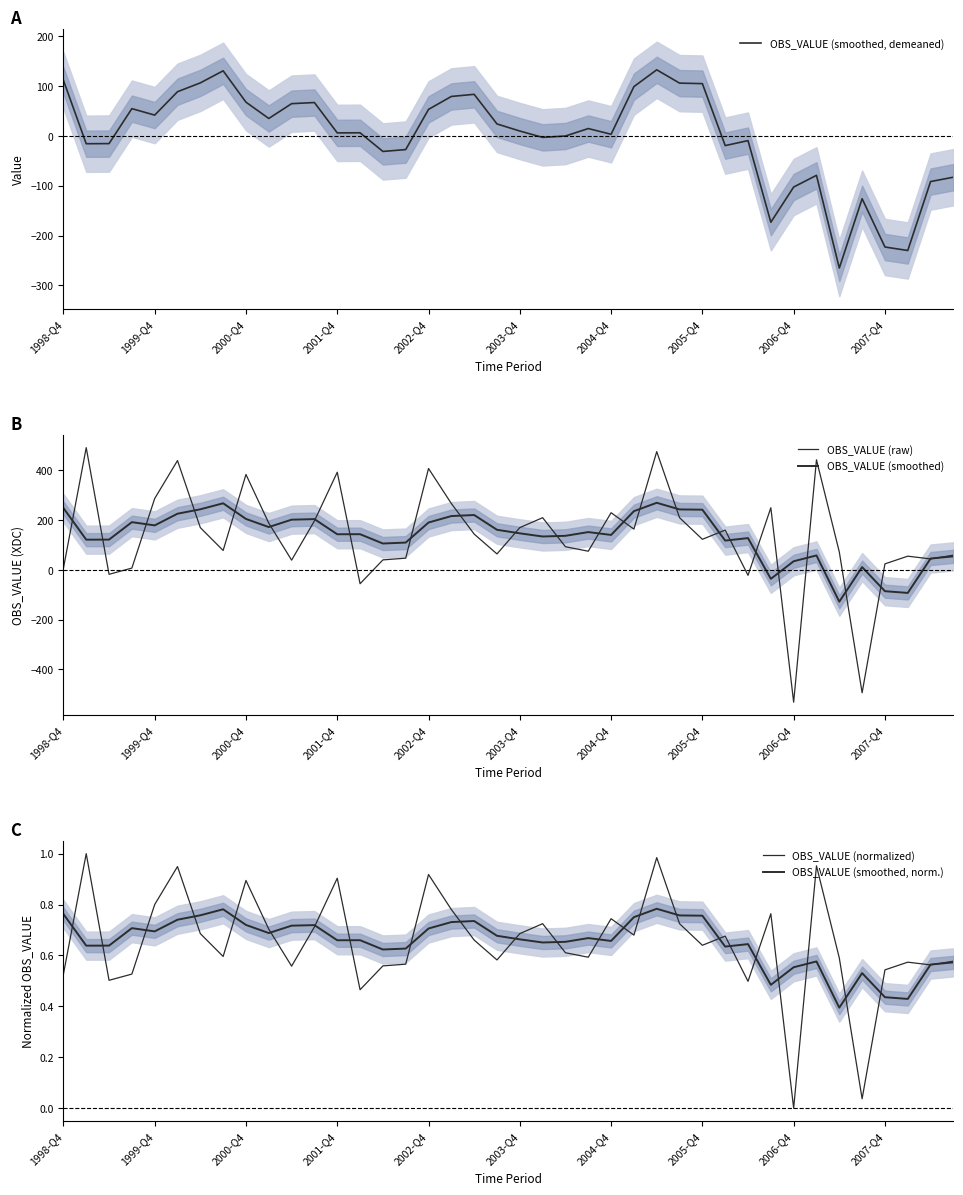

Is the value of OBS_VALUE (smoothed, demeaned) at 14 greater than the value of OBS_VALUE (smoothed) at 36?

Yes